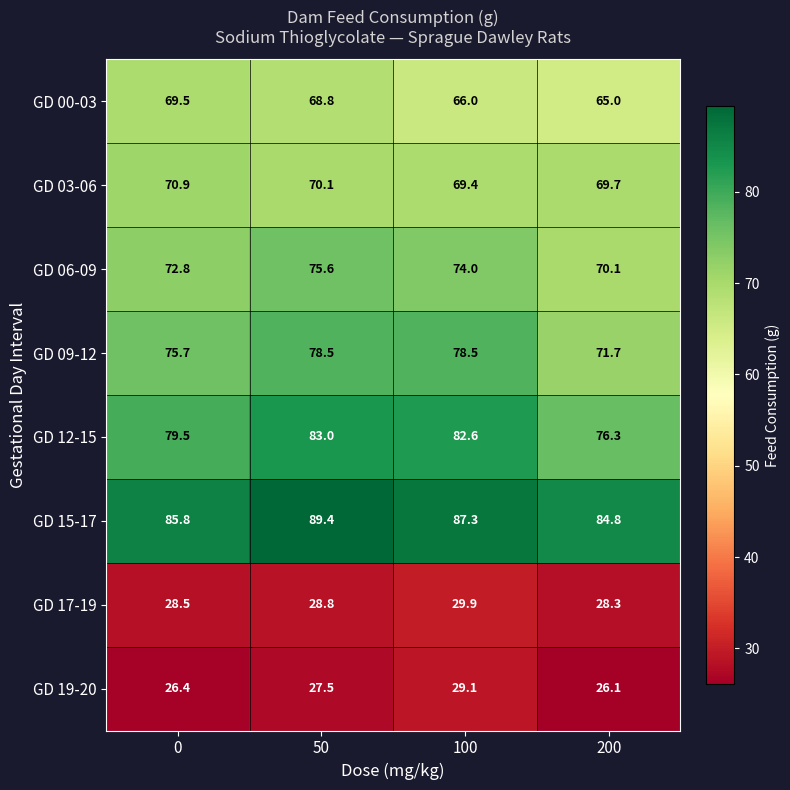

At which label does GD 15-17 first exceed 87?

50